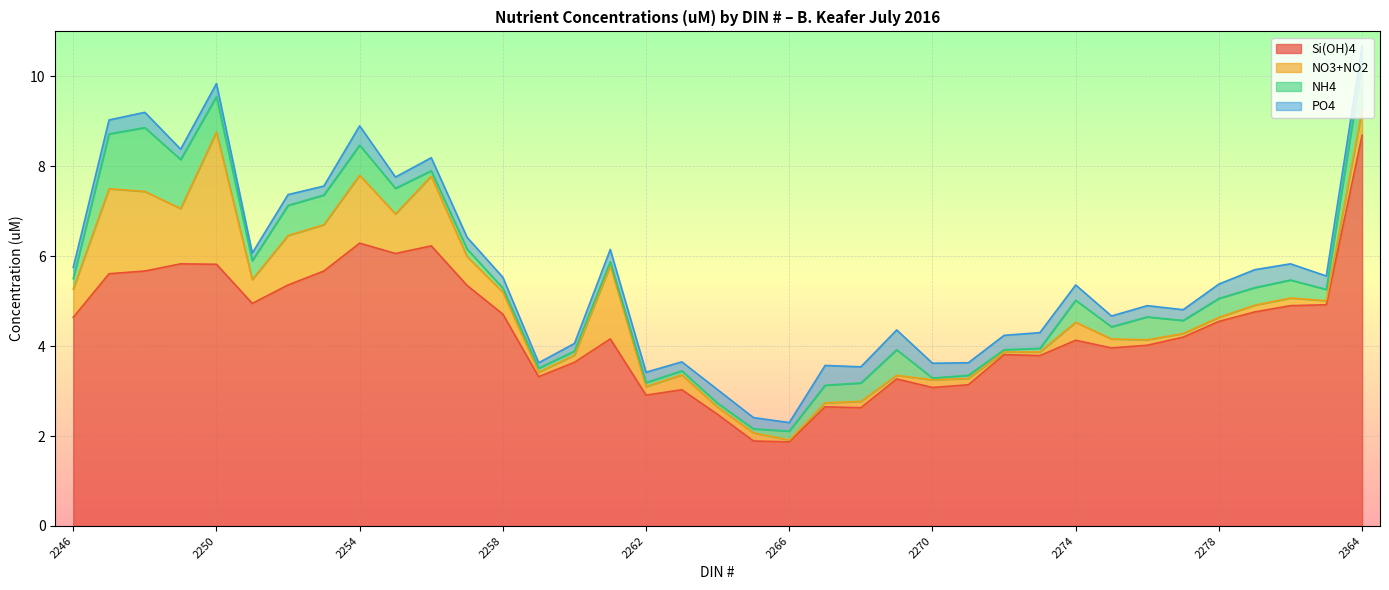

At which category does the chart reach its minimum across all series?

2266